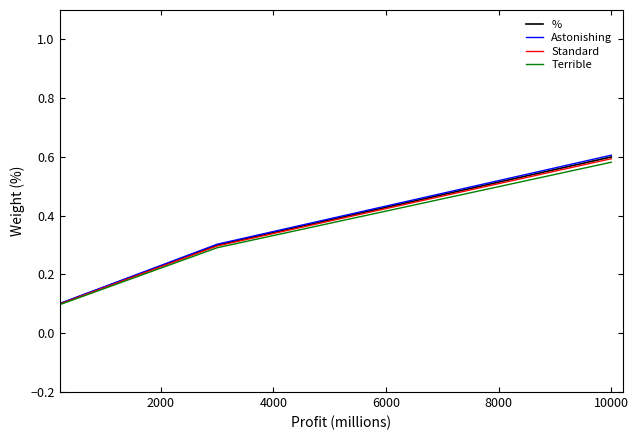

Is it true that Astonishing equals 0.2 at 4000?

False